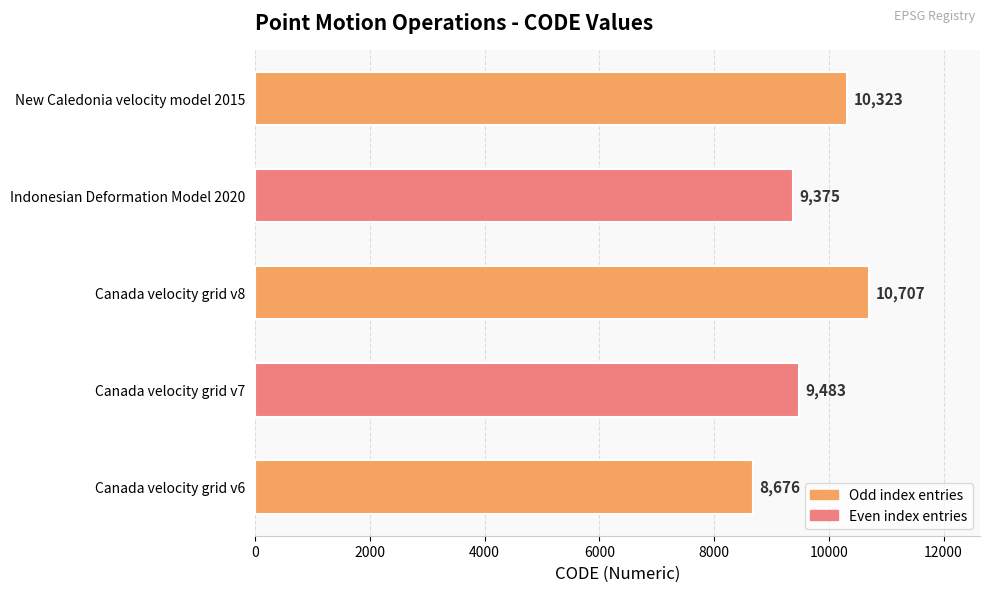

The value at Canada velocity grid v6 is 8676. True or false?

True